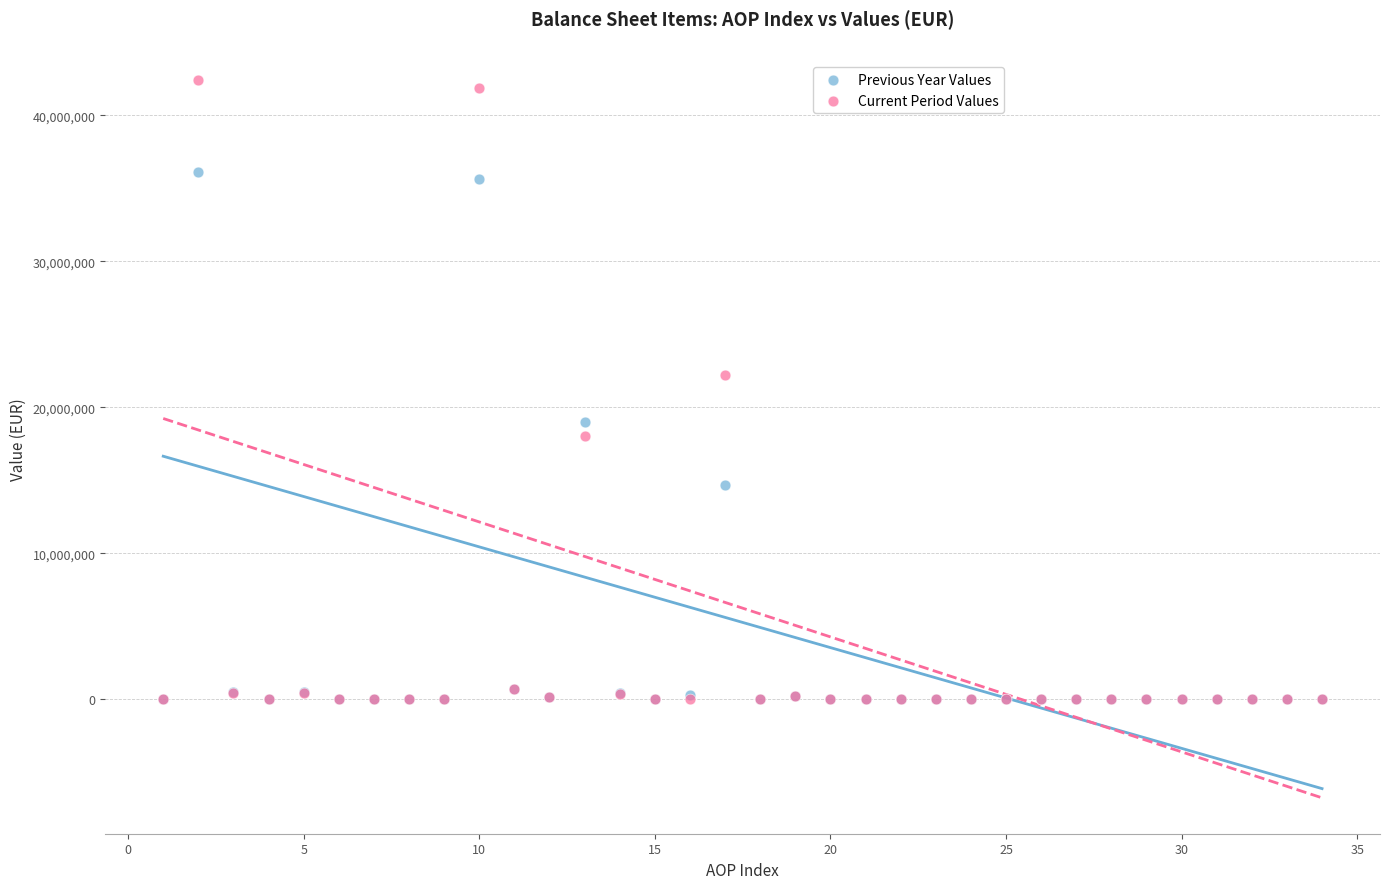

What are all the series names shown in the legend?

Previous Year Values, Current Period Values